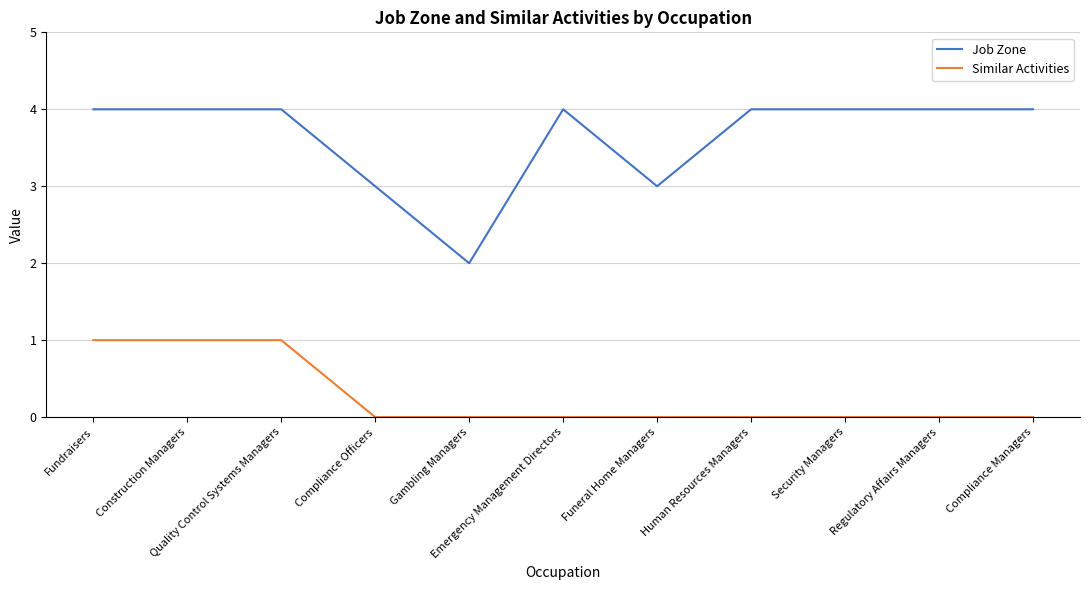

What are all the series names shown in the legend?

Job Zone, Similar Activities